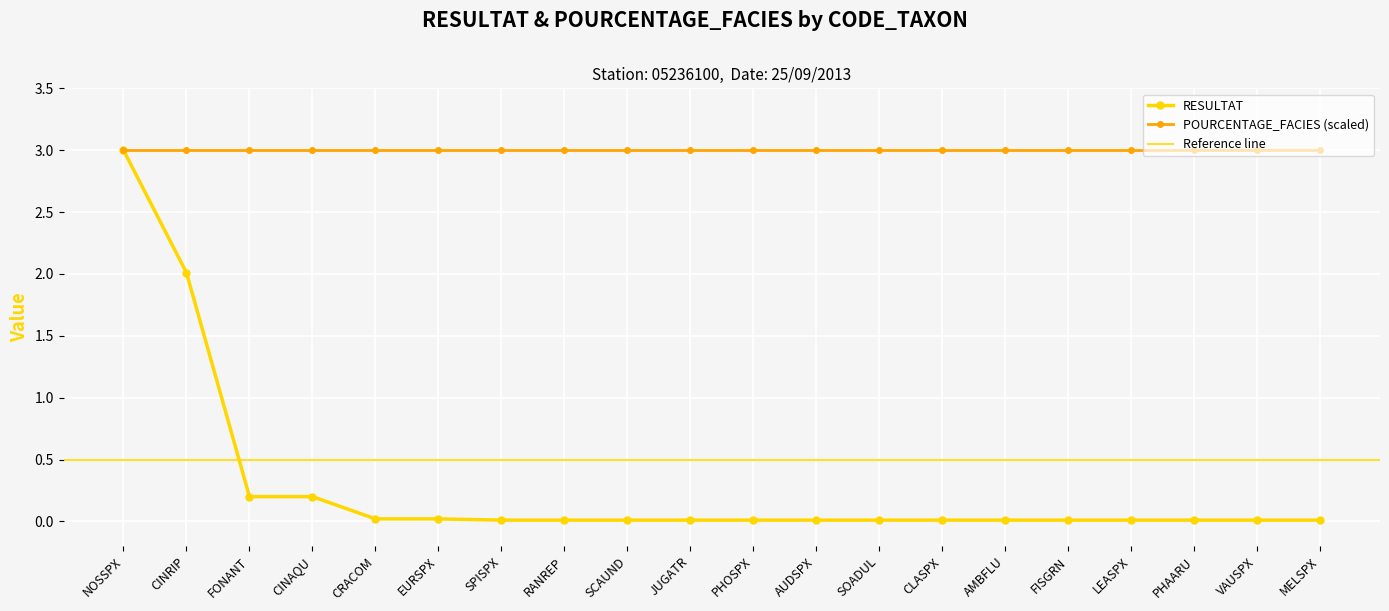

Reading left to right, extract all data points from this chart.

3.0	2.0	0.2	0.2	0.0	0.0	0.0	0.0	0.0	0.0	0.0	0.0	0.0	0.0	0.0	0.0	0.0	0.0	0.0	0.0